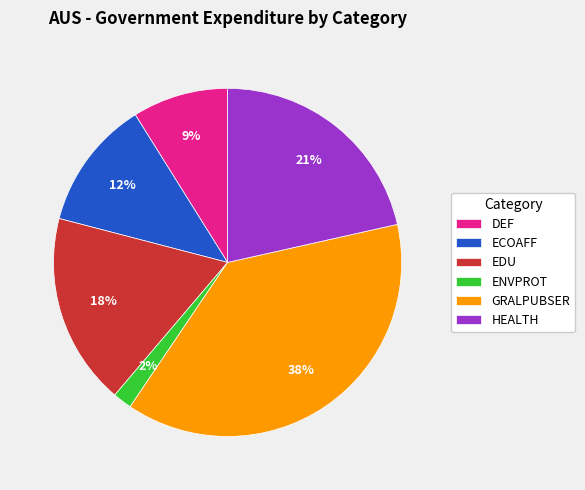

Rank the categories by value from highest to lowest.

GRALPUBSER, HEALTH, EDU, ECOAFF, DEF, ENVPROT